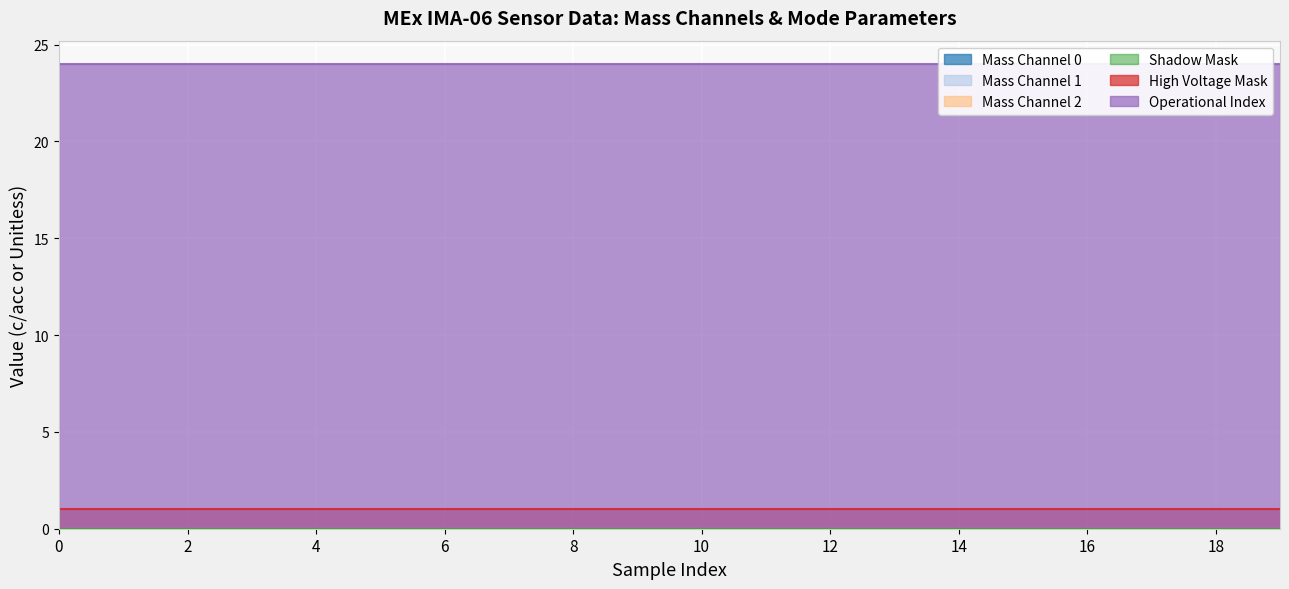

How many series are shown in this chart?

6